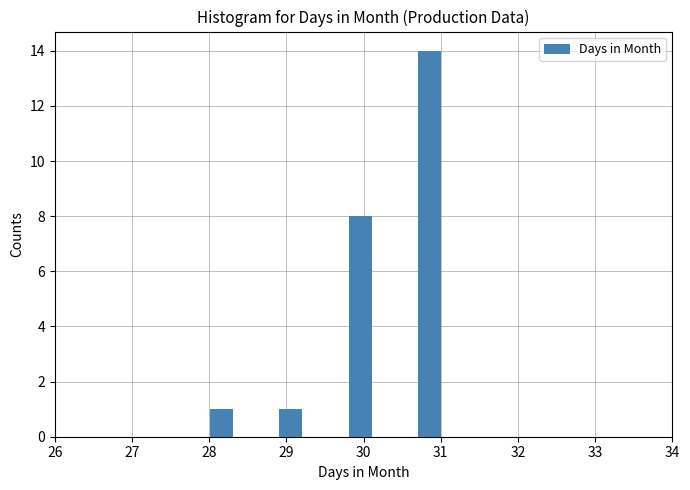

Read against the x-axis, roughly where is the centre of the tallest bar?

30.9